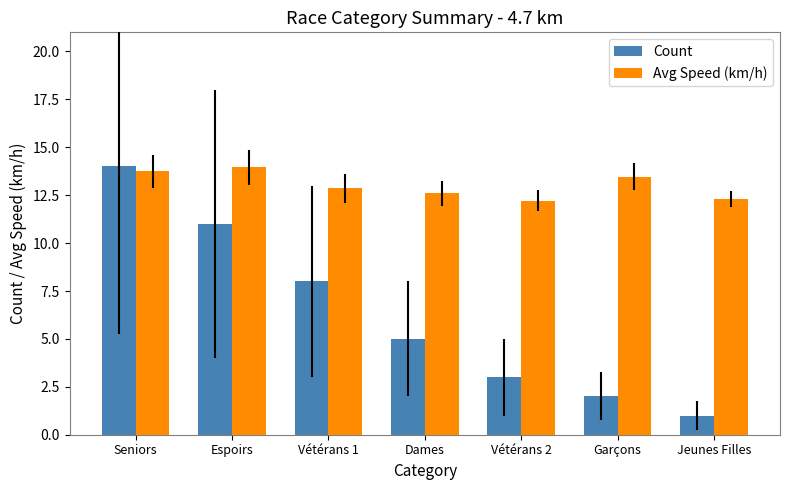

What is the maximum value shown in the chart?

14.0